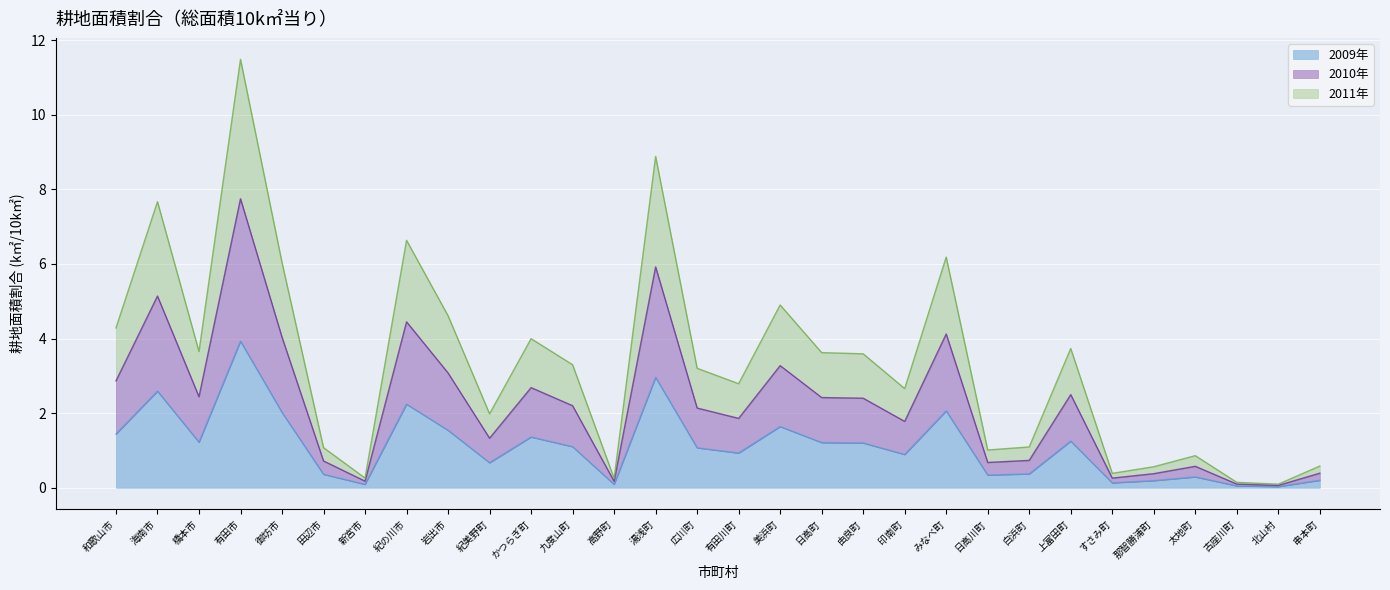

Does the chart display data point markers on the line(s)?

No